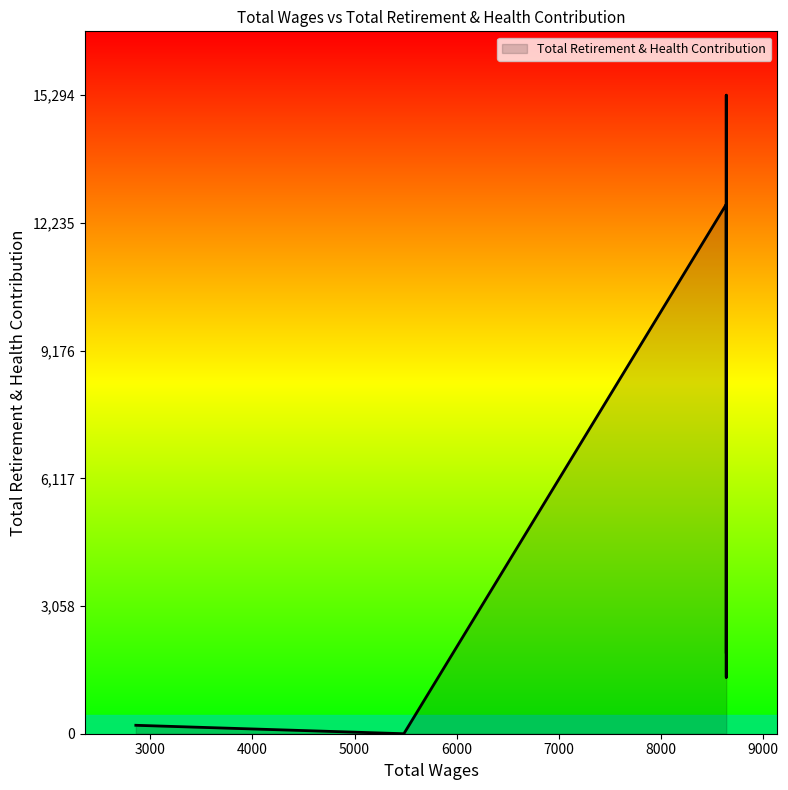

Rank the categories by value from lowest to highest.

5483.0, 2858.0, 8640.0, 8640.0, 8640.0, 8640.0